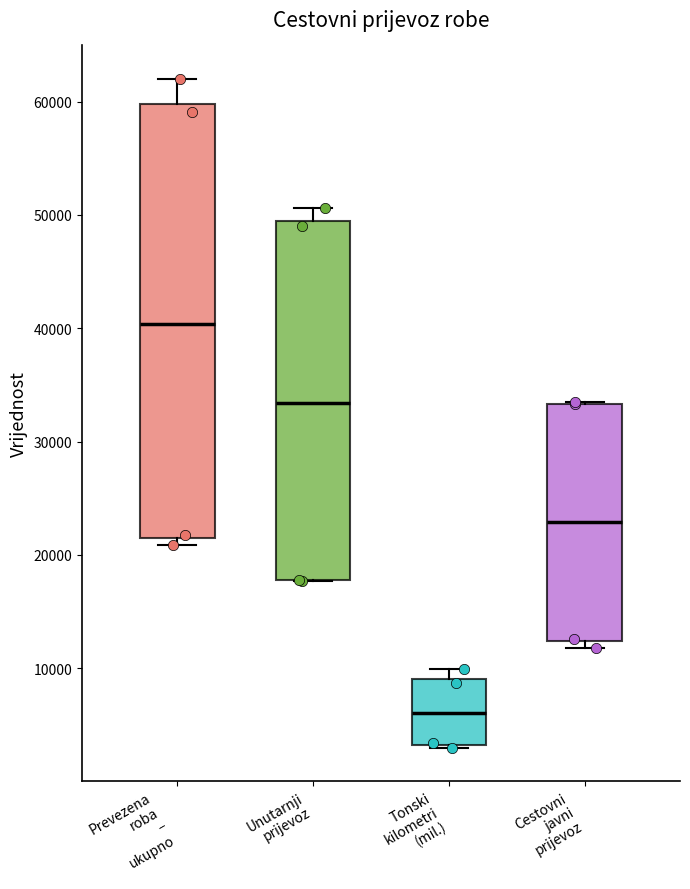

Which box has the highest median line?

Prevezena roba – ukupno